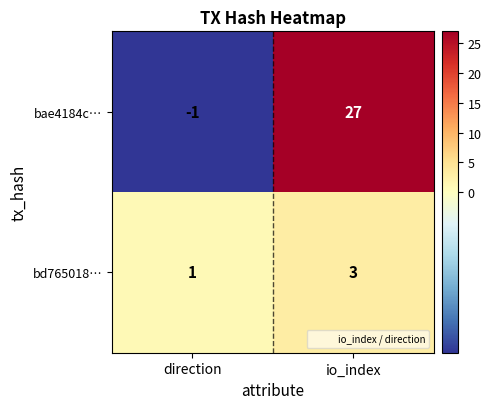

Is it true that bae4184c… equals -2 at direction?

False